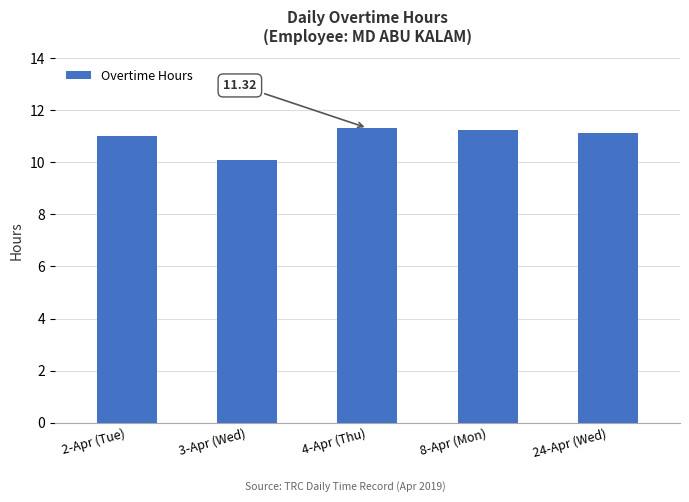

What is the difference between the values at 8-Apr (Mon) and 3-Apr (Wed)?

1.1